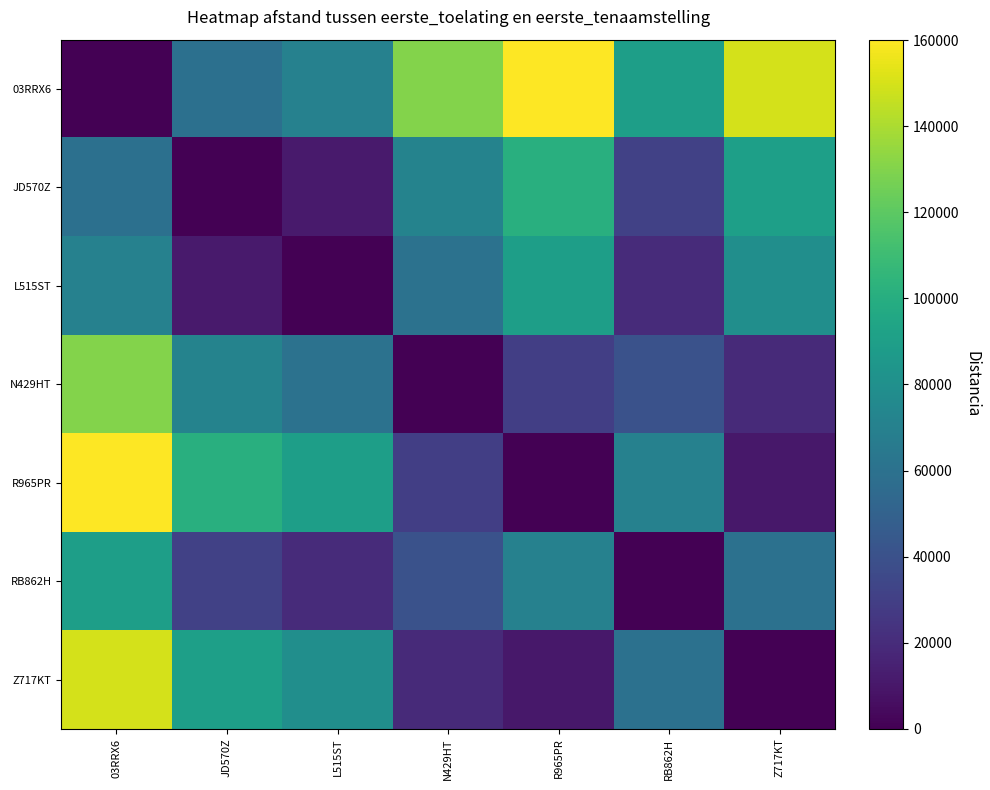

What is the total value across all series at JD570Z?

364530